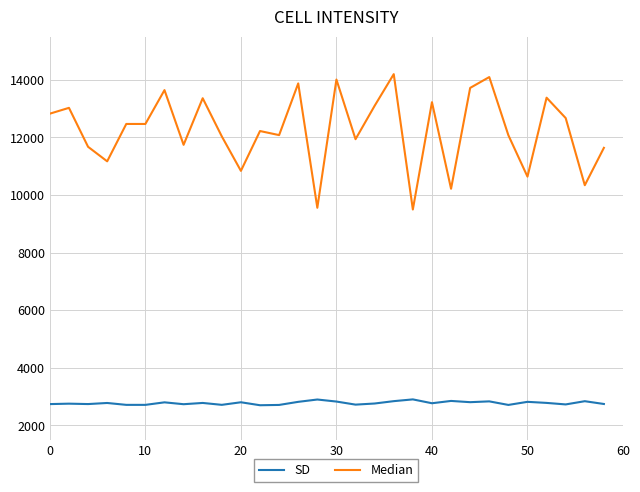

Which series has the widest spread of values?

Median